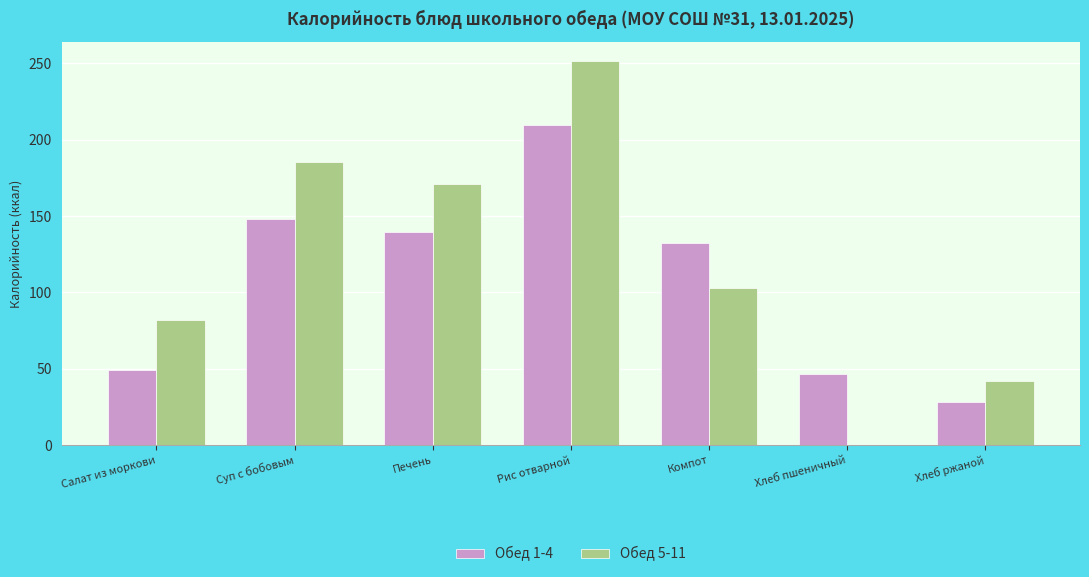

Which series changed the most between Компот and Хлеб ржаной?

Обед 1-4